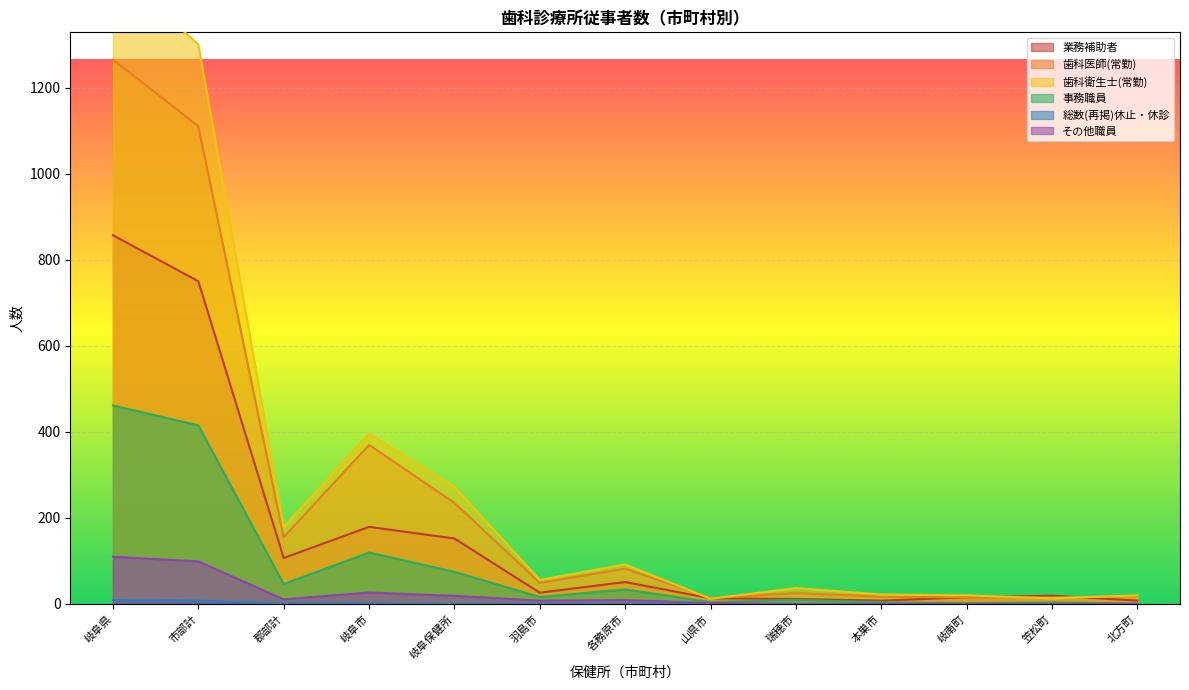

How many distinct data groups are displayed?

6